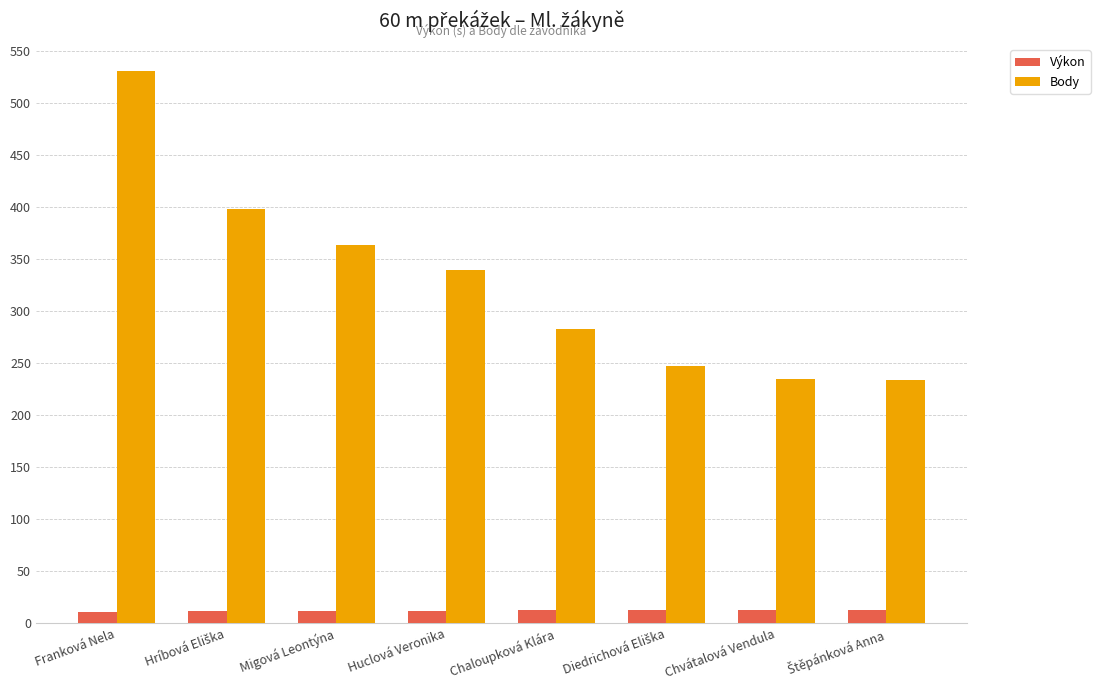

What is the sum of all Výkon values?

99.6